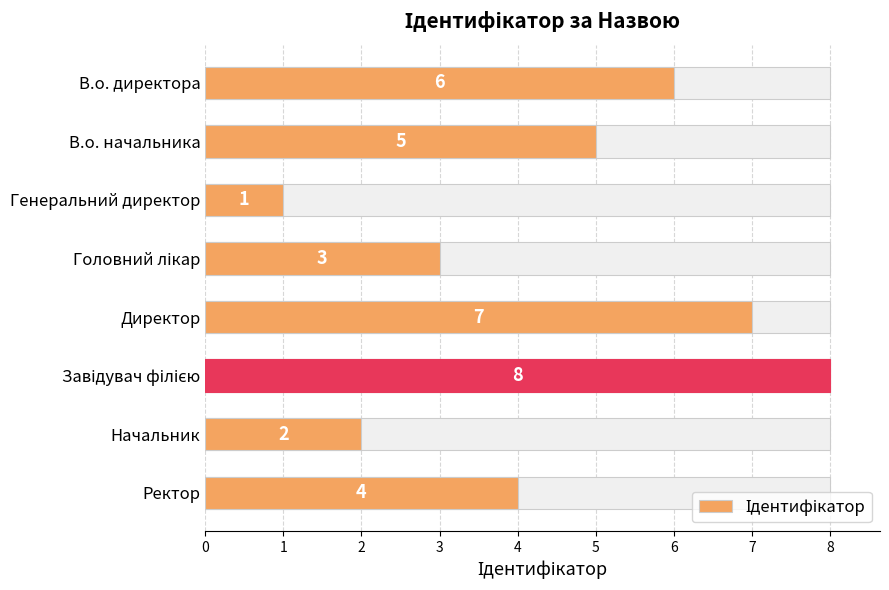

What is the sum of the values at В.о. начальника and Головний лікар?

8